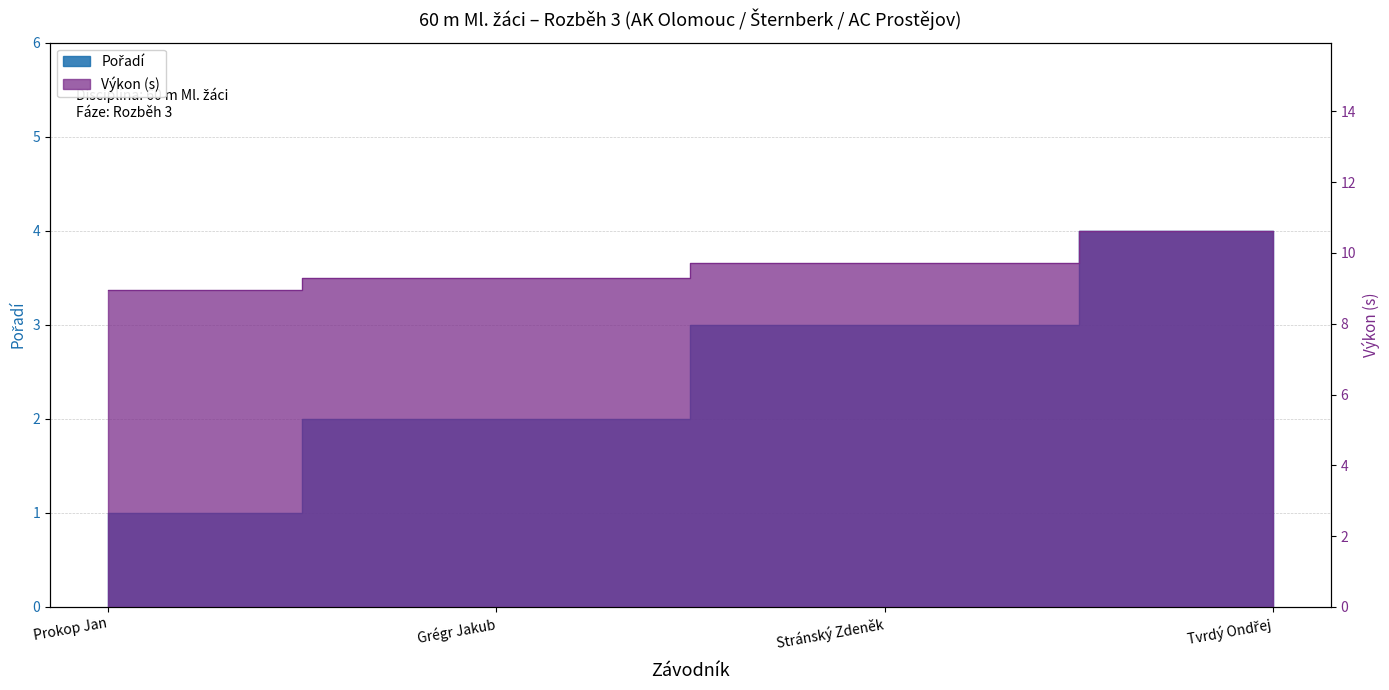

What is the sum of the Pořadí values at Prokop Jan and Tvrdý Ondřej?

5.0